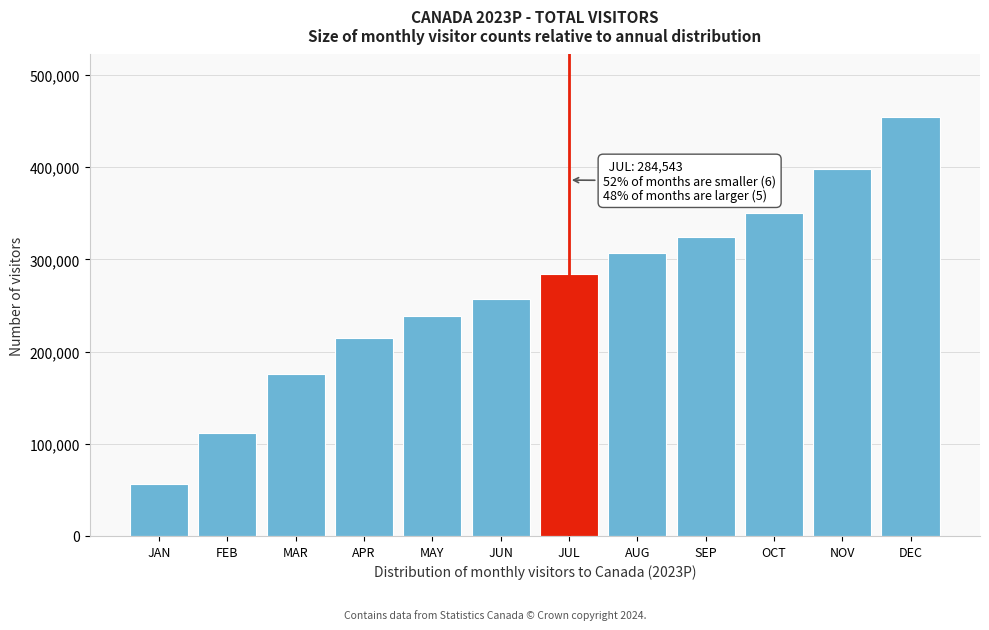

What is the approximate value at MAY?

238250.2